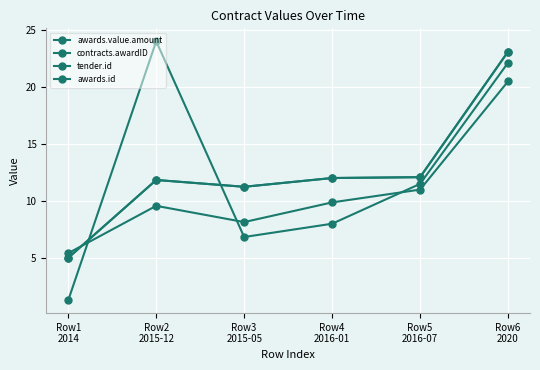

Is the value of tender.id at Row1
2014 greater than the value of contracts.awardID at Row2
2015-12?

No